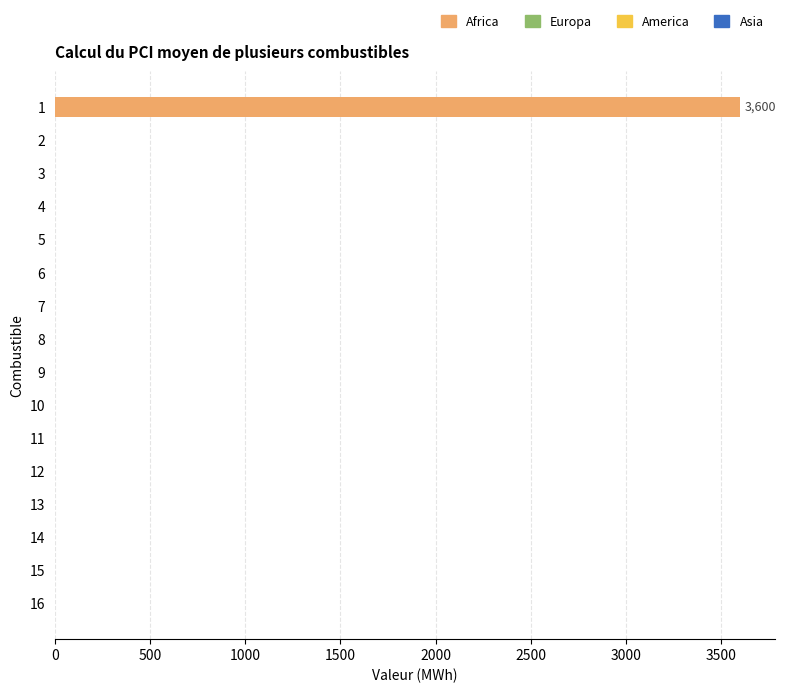

What is the greatest value displayed?

3600